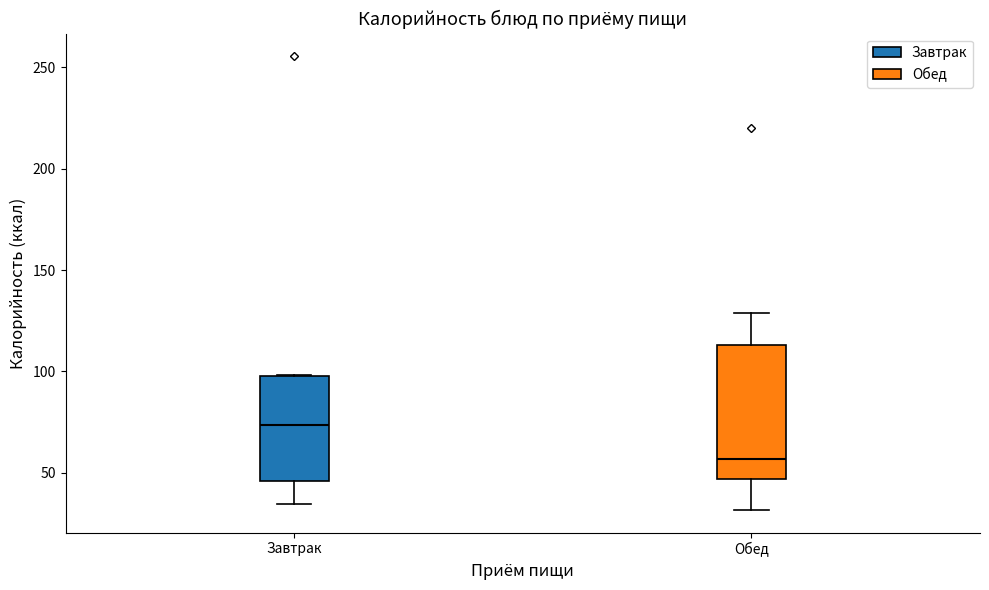

Reading left to right, transcribe this box plot: for each box, give where its median line is, the range the box spans, and where its two whiskers end, as read against the y-axis. The values are not printed on the chart, so give them approximately, as read against the axis.

Завтрак: median 75, box 45 to 100, whiskers 35 to 100
Обед: median 55, box 45 to 115, whiskers 30 to 130